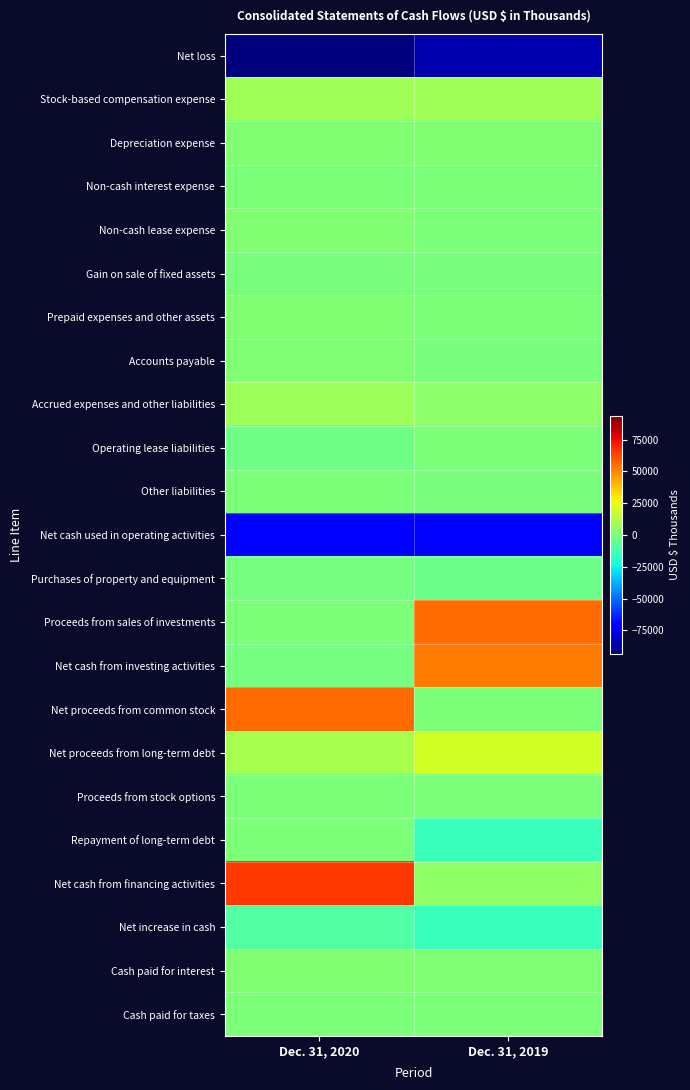

What is the total value across all series at Dec. 31, 2020?

-24553